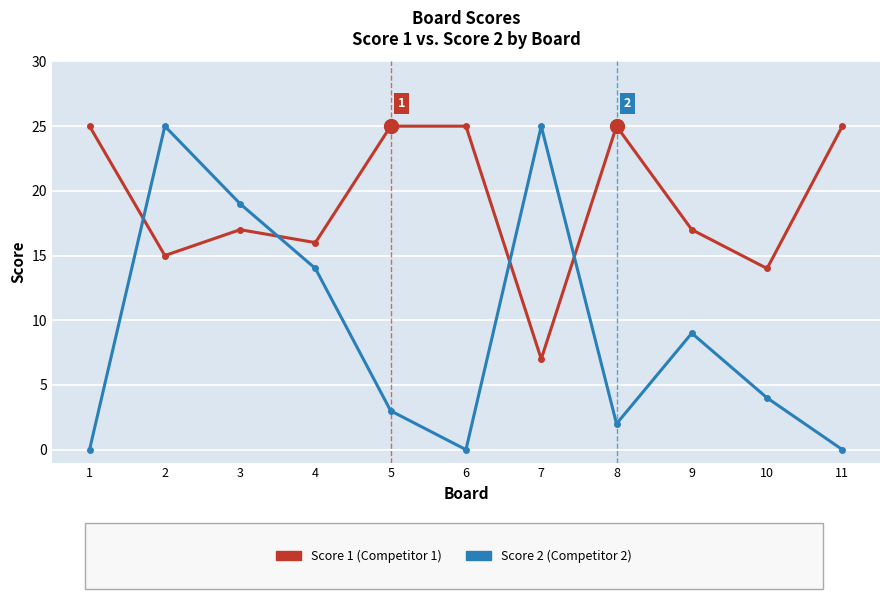

What is the greatest value displayed?

25